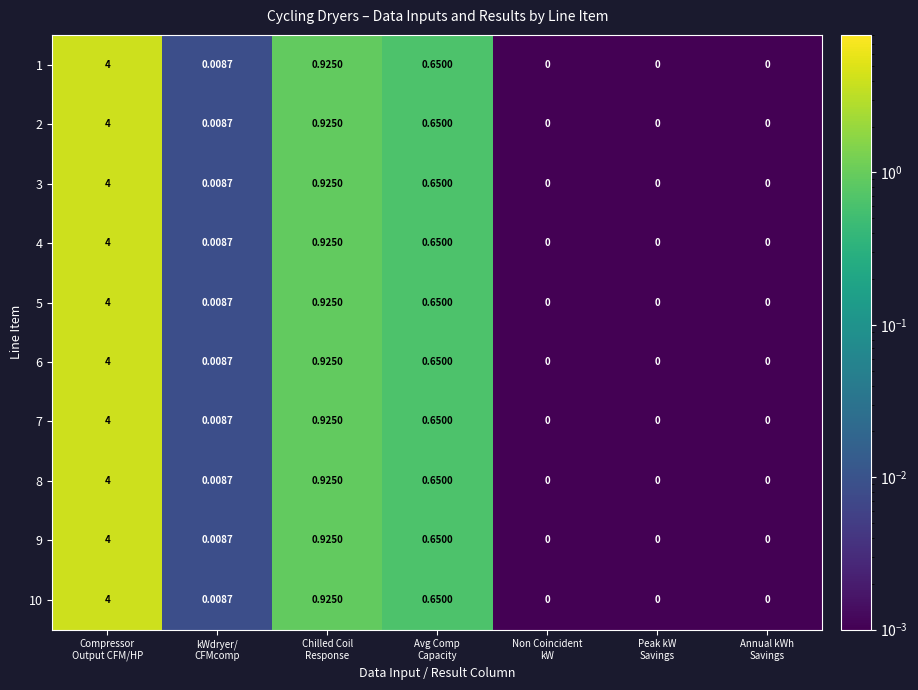

How many positive values does the 10 series have?

4